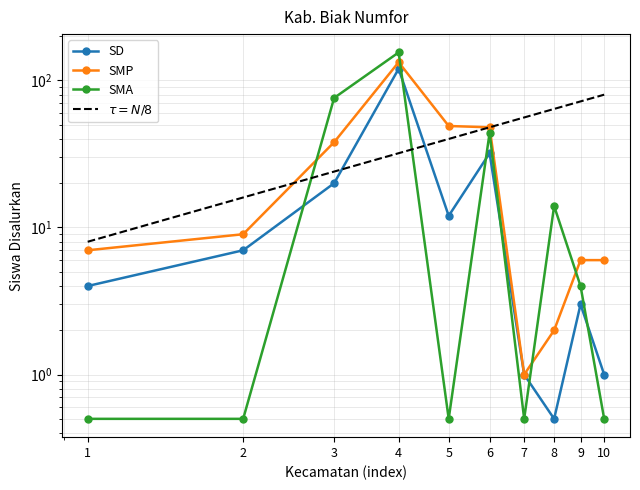

What is the maximum value shown in the chart?

155.0